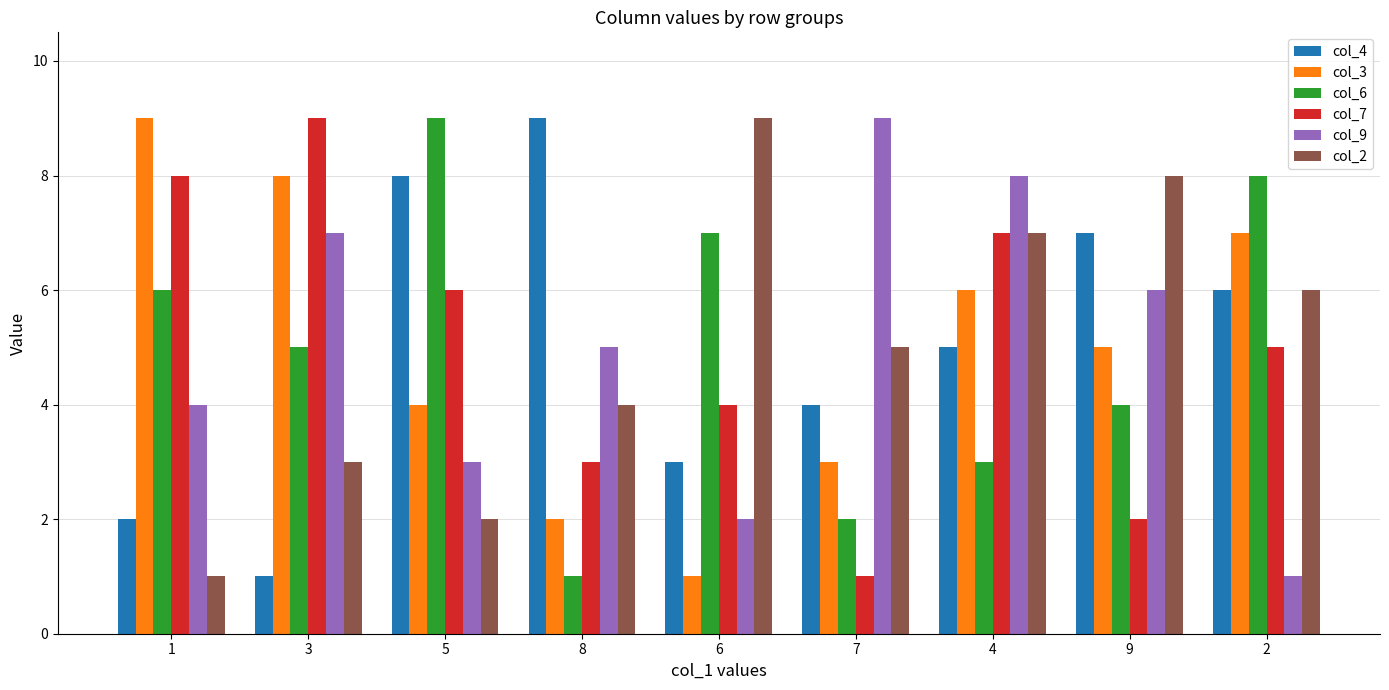

What is the label of the 1st bar from the left?

1